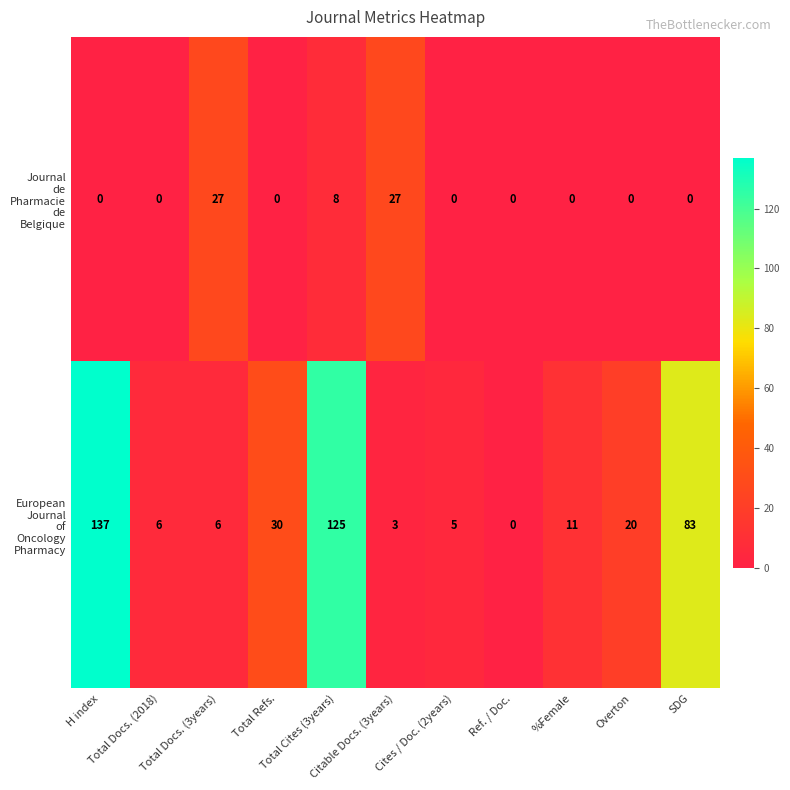

What is the maximum value shown in the chart?

137